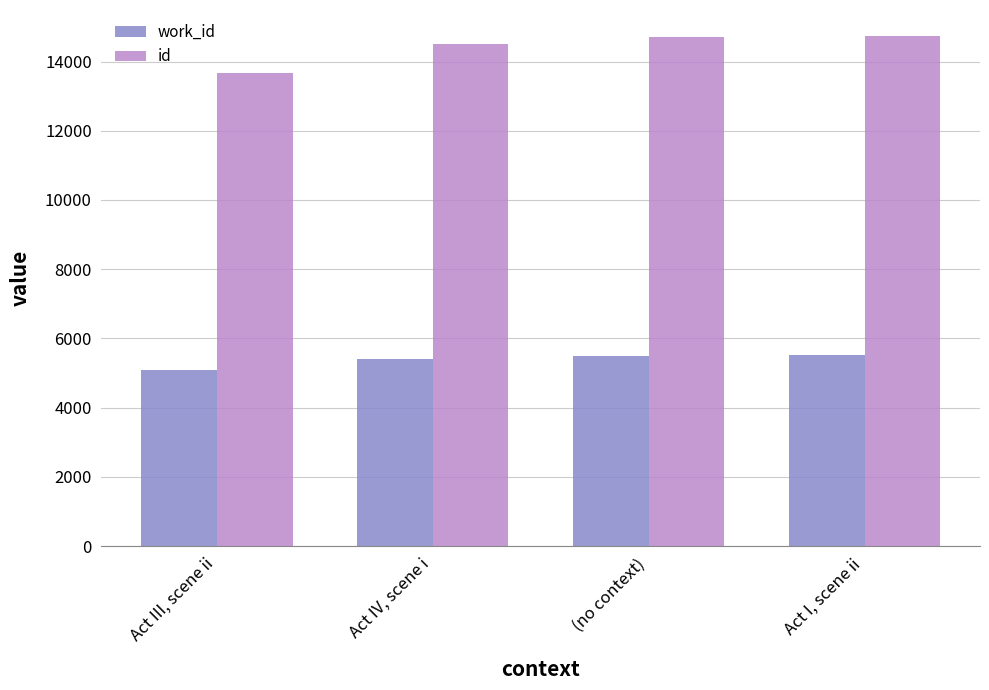

List the series in order of their peak value, lowest first.

work_id, id